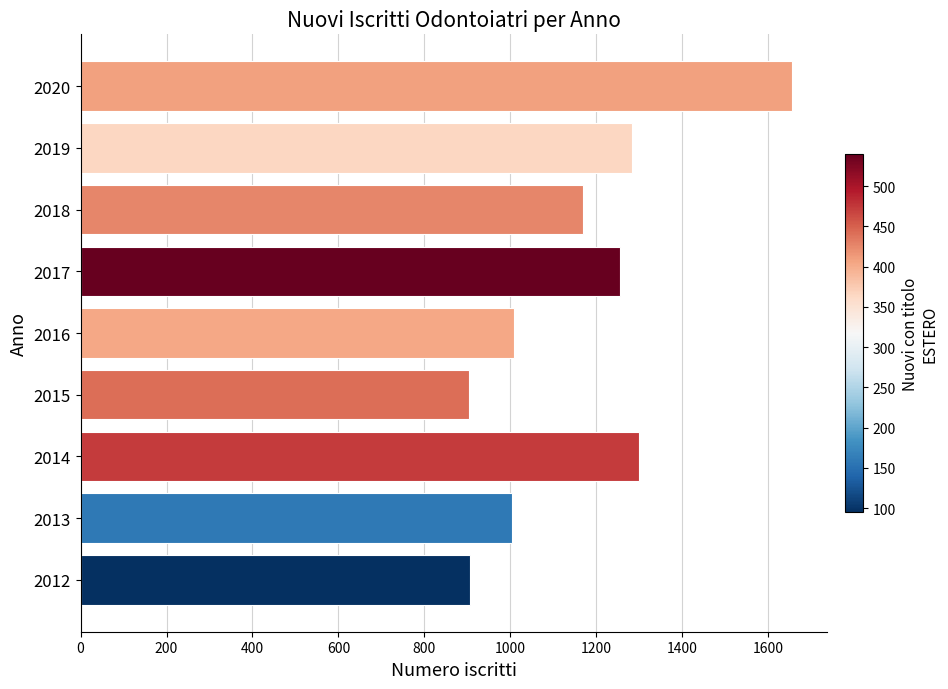

Count the number of data series in this chart.

1